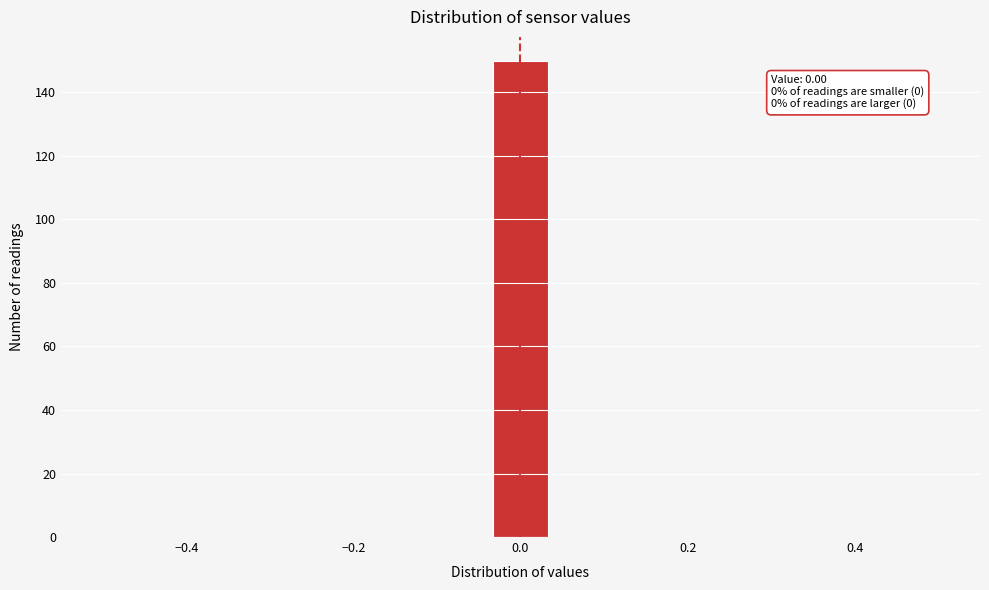

Around what value on the x-axis is the tallest bar? Give the approximate position of its centre, as read against the axis.

0.00